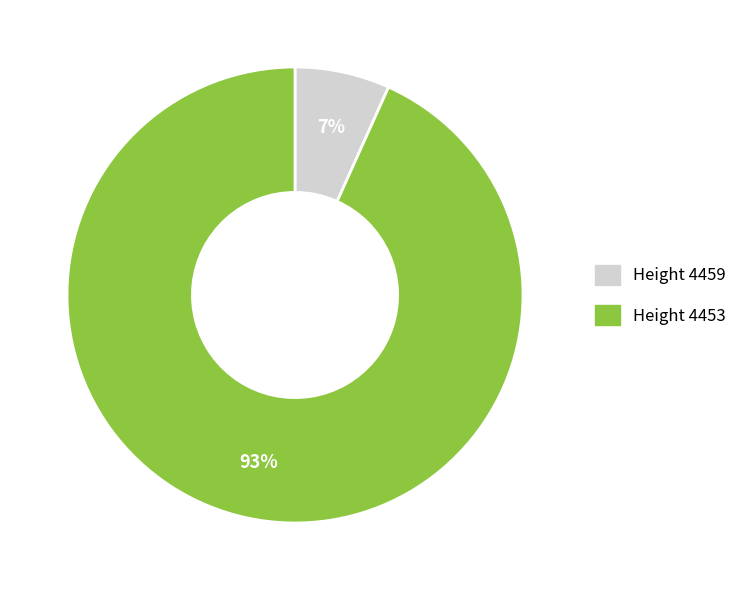

To the nearest percent, what is the average slice percentage?

50%